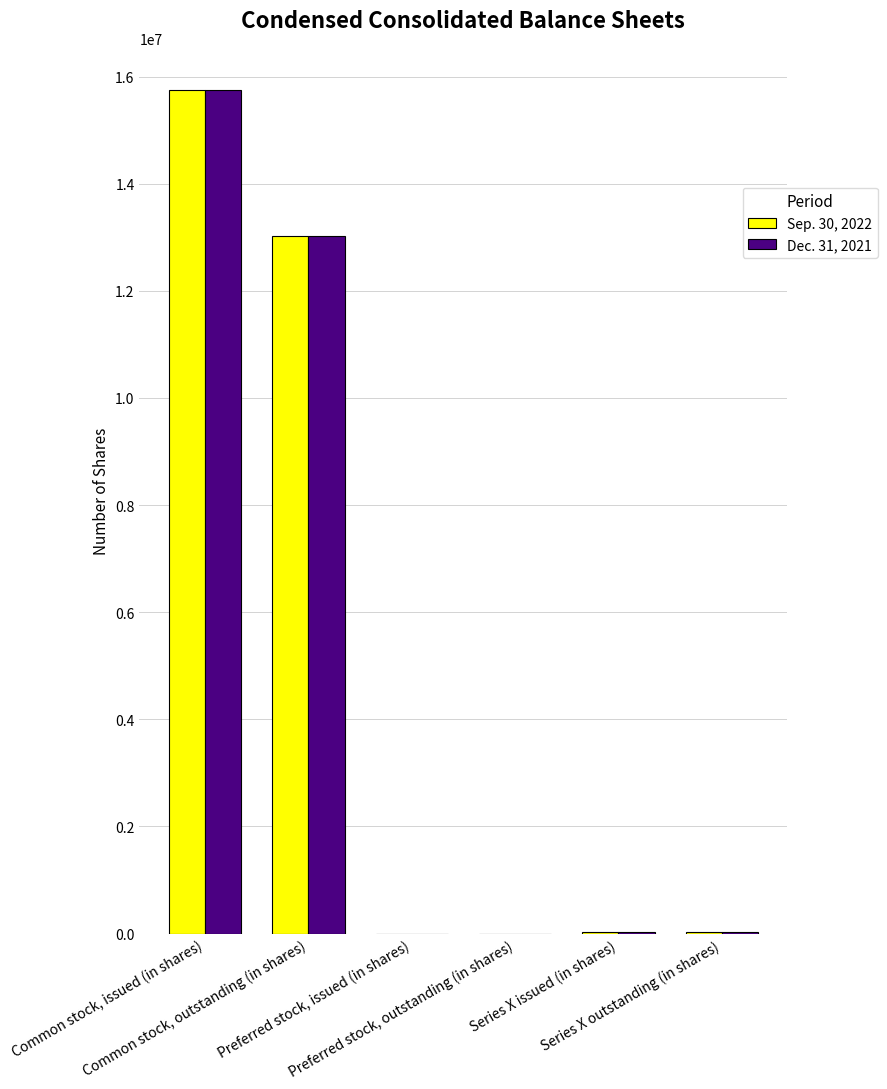

What is the sum of all Sep. 30, 2022 values?

28828188